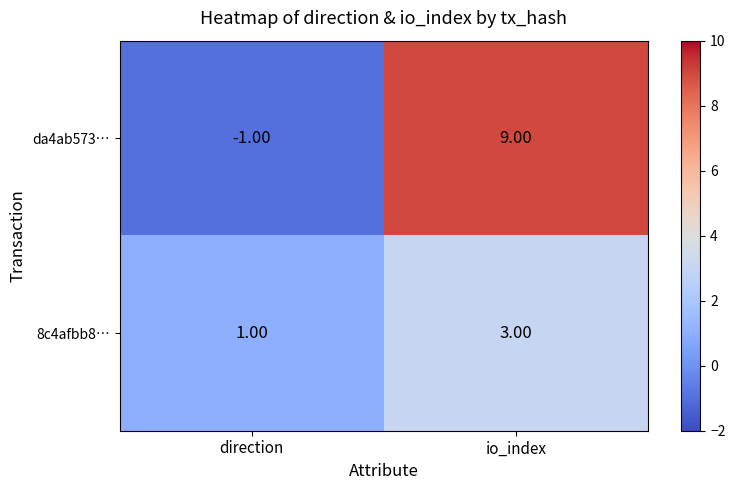

What is the sum of all da4ab573… values?

8